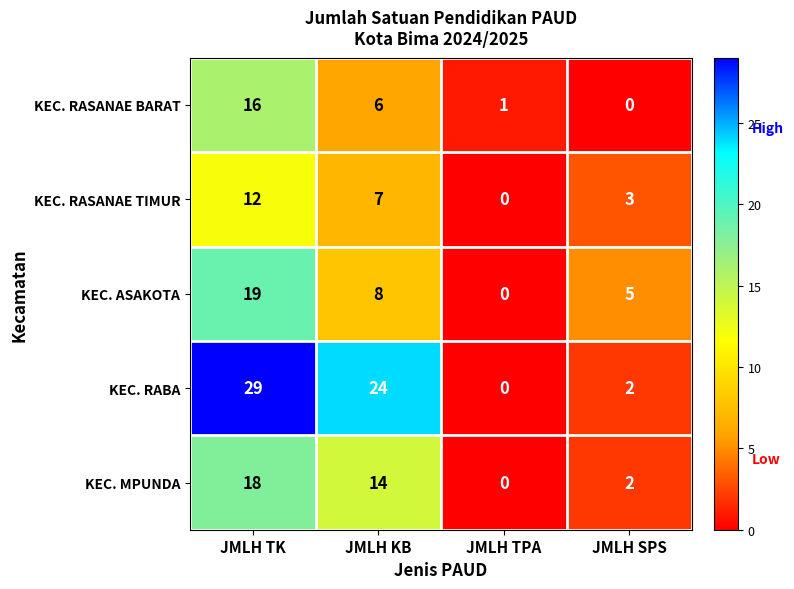

Where does the KEC. ASAKOTA series first go above 8?

JMLH TK